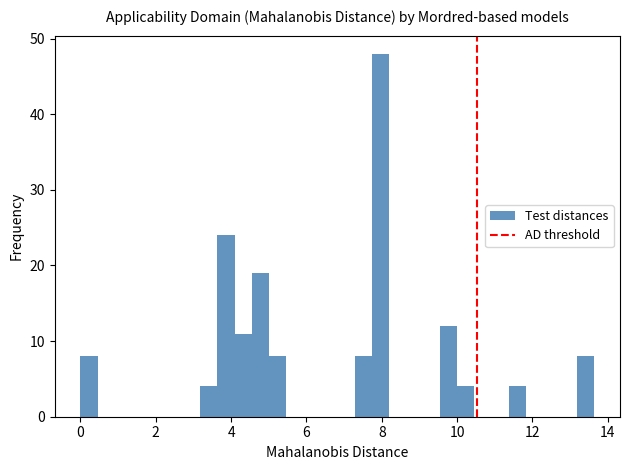

Around what value on the x-axis is the tallest bar? Give the approximate position of its centre, as read against the axis.

8.0